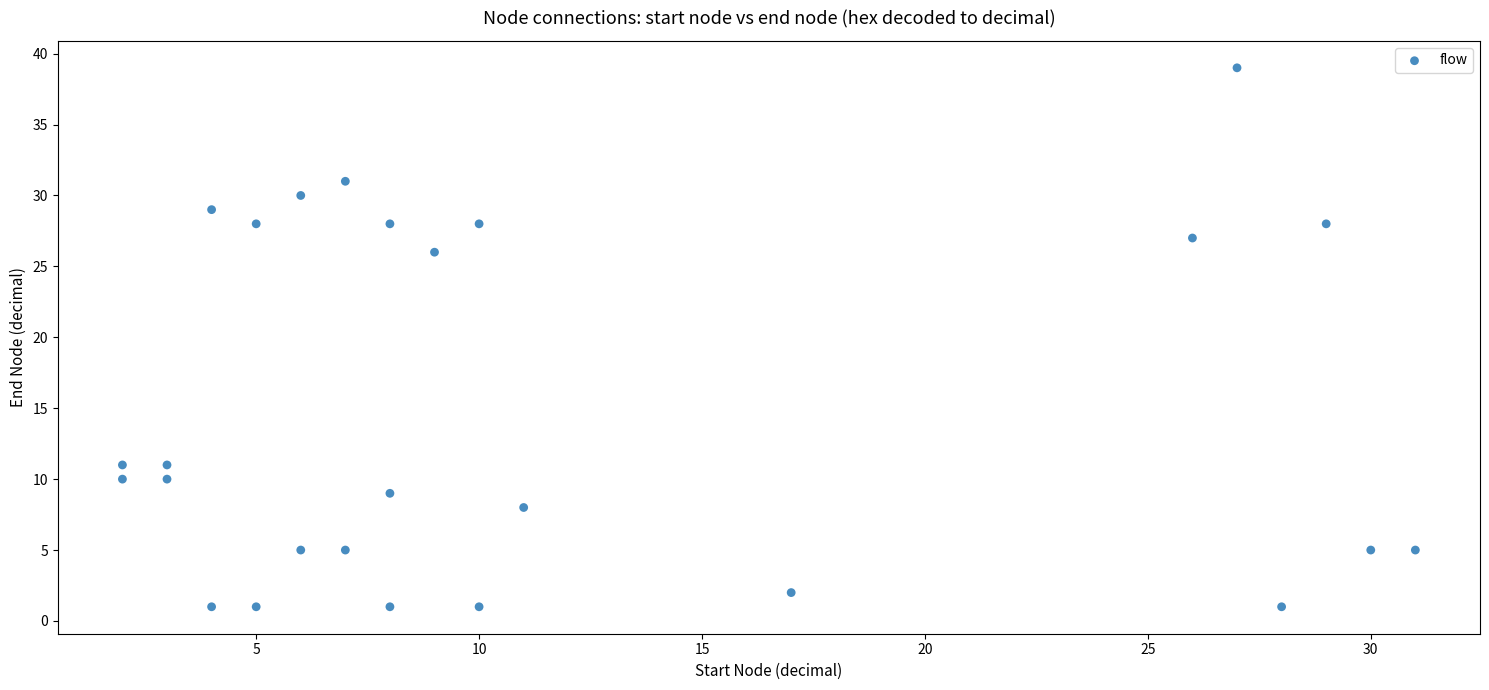

What Y value in the scatter plot is closest to 20?

26